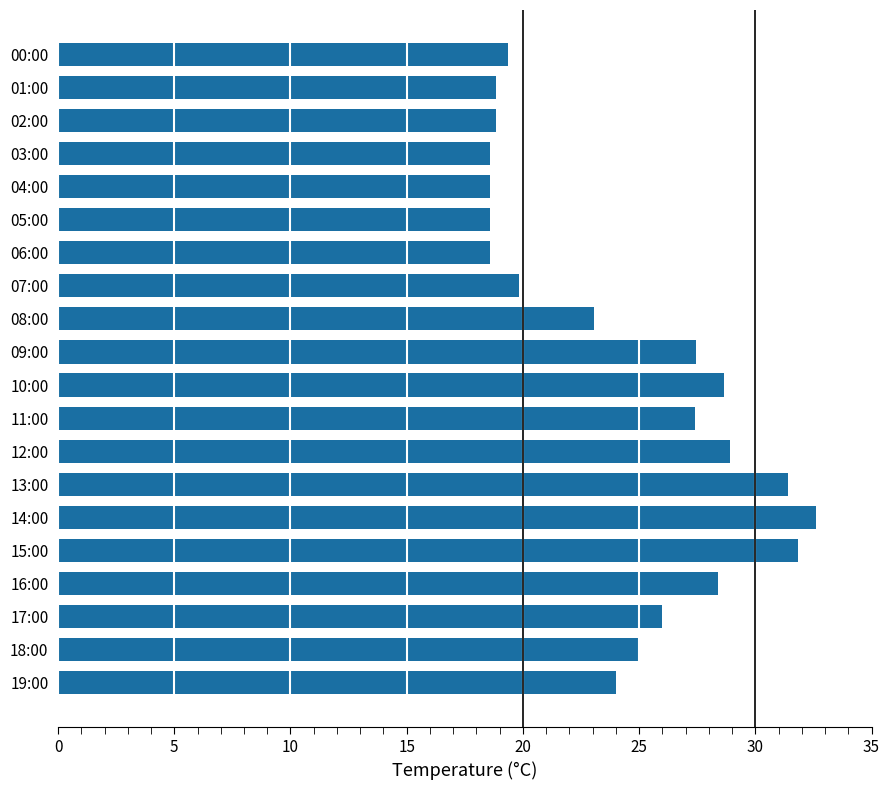

Which category has the highest value across all series?

14:00